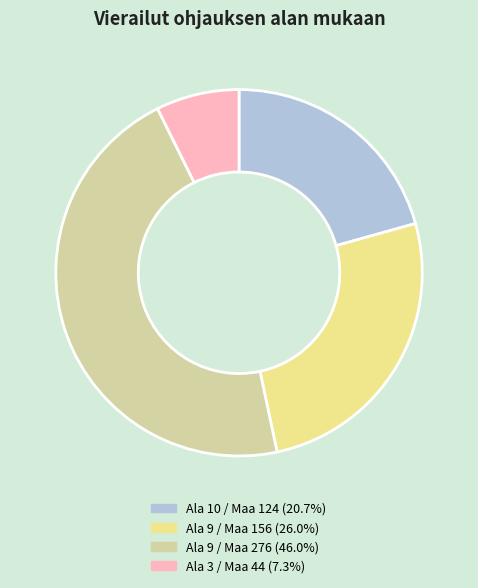

Is there any slice that represents more than half of the pie?

No